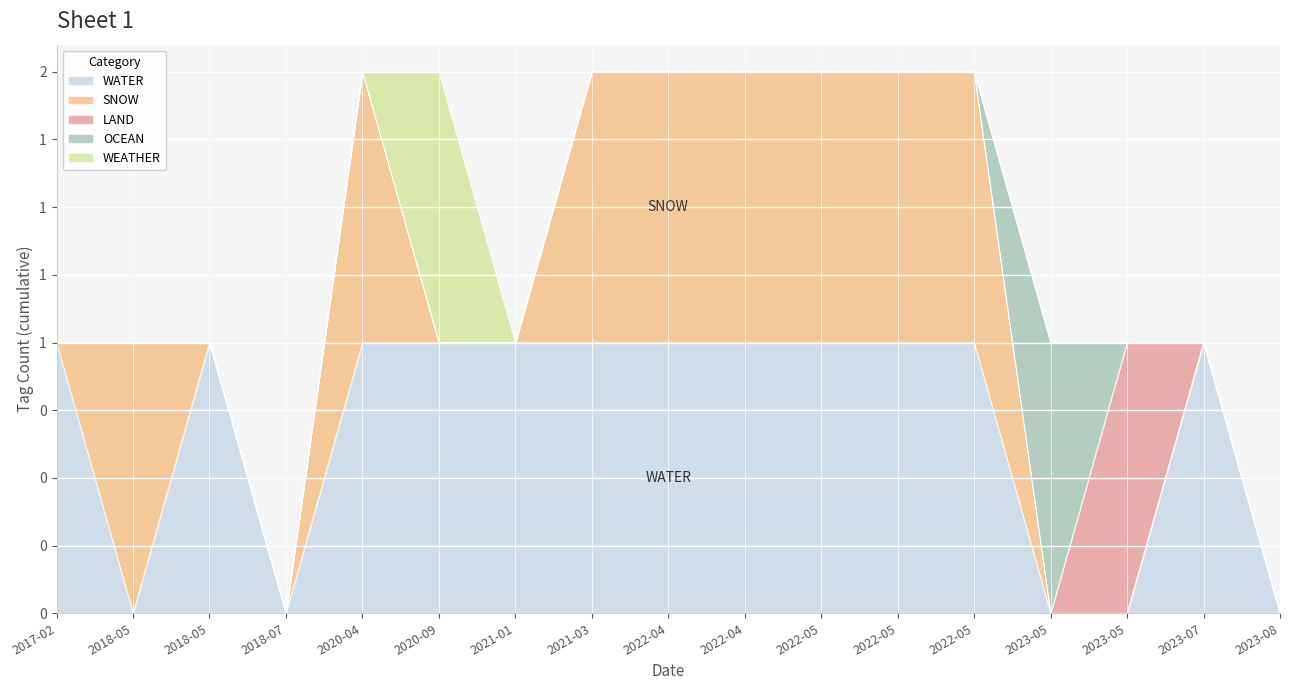

How many data points in SNOW are above 0?

8